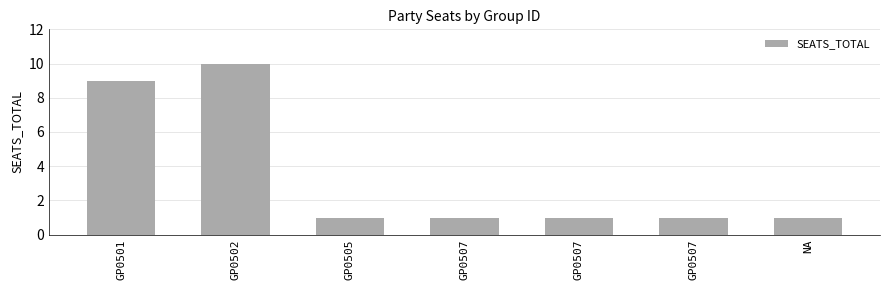

Count the number of categories in the chart.

7